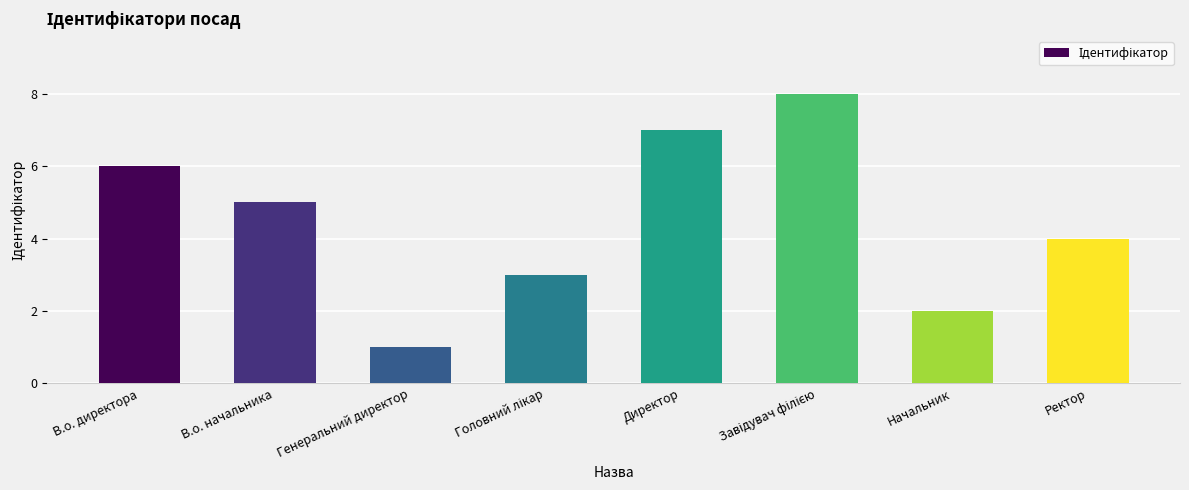

How many values are between 3 and 7?

5